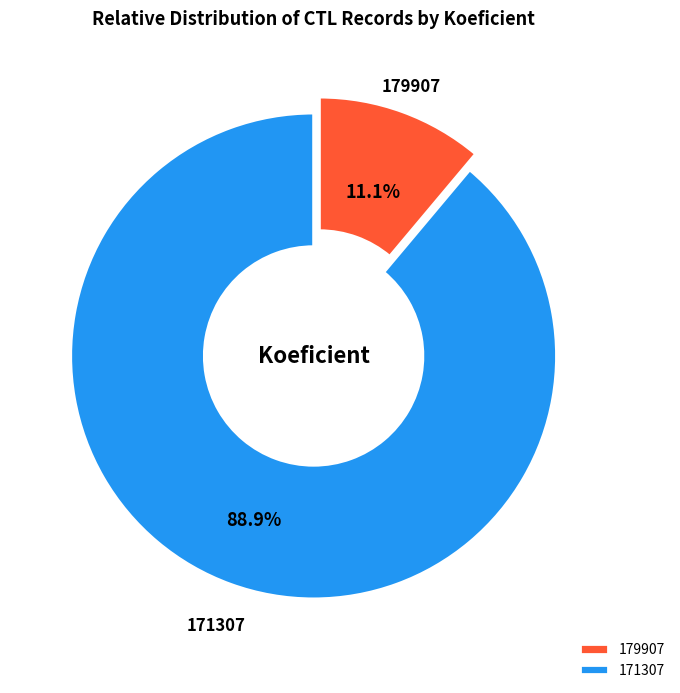

Is 179907 the majority of the pie?

No